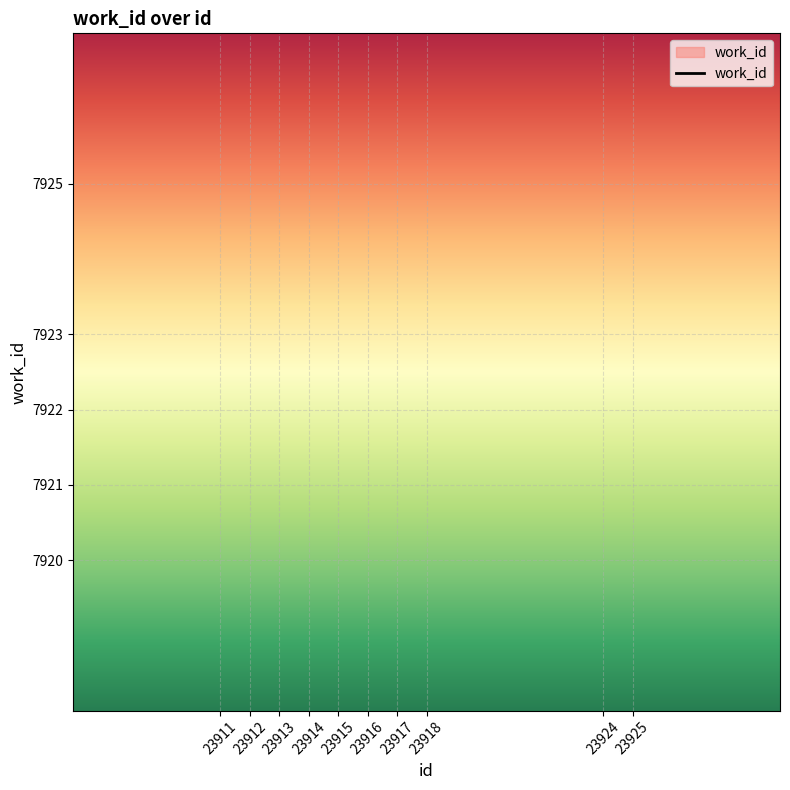

What is the ratio of the value at 23912 to the value at 23911?

2.6